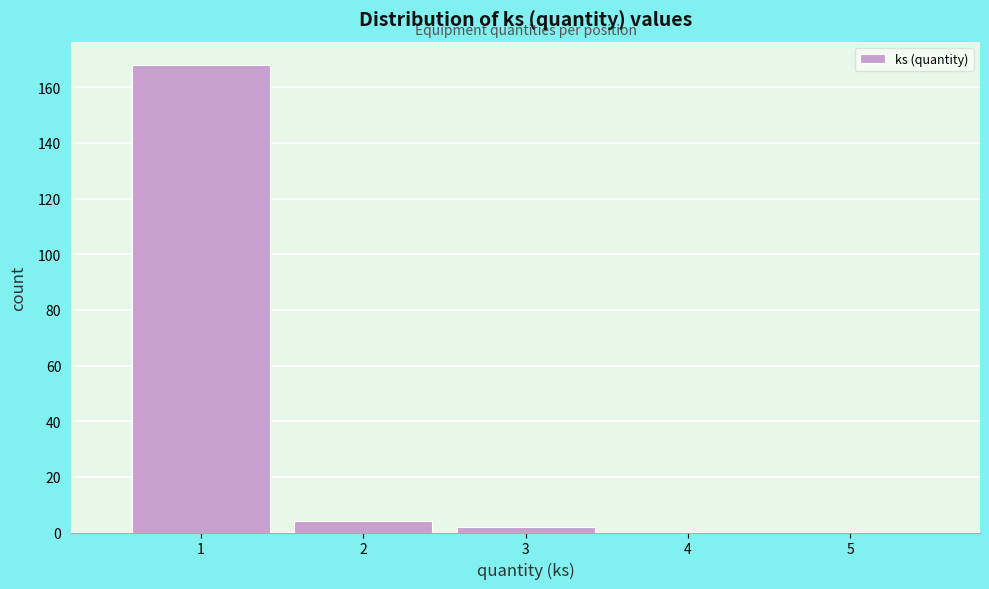

Reading left to right, transcribe this chart: for each bar, give the range it covers on the x-axis and its height. The values are not printed on the chart, so give them approximately, as read against the axis.

0.5 to 1.5: 168
1.5 to 2.5: 4
2.5 to 3.5: 2
3.5 to 4.5: 0
4.5 to 5.5: 0